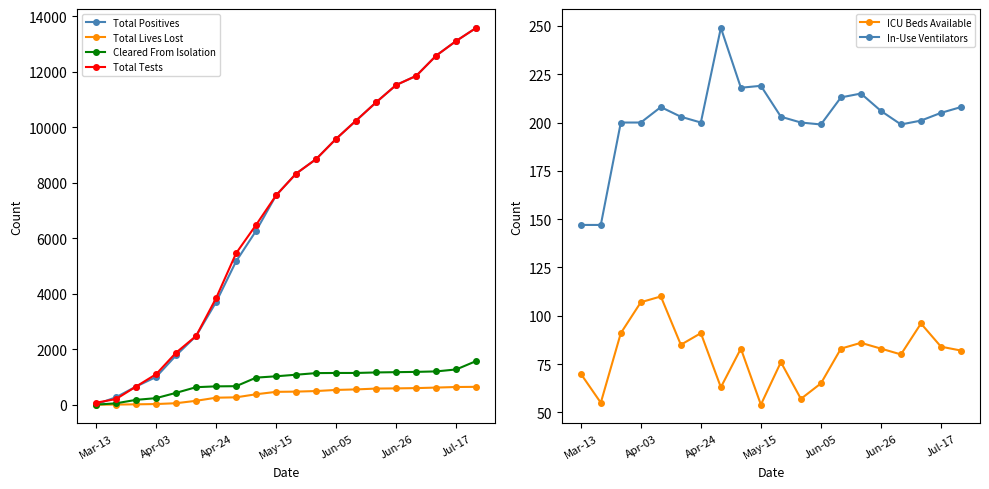

At which category does the chart reach its minimum across all series?

Mar-13